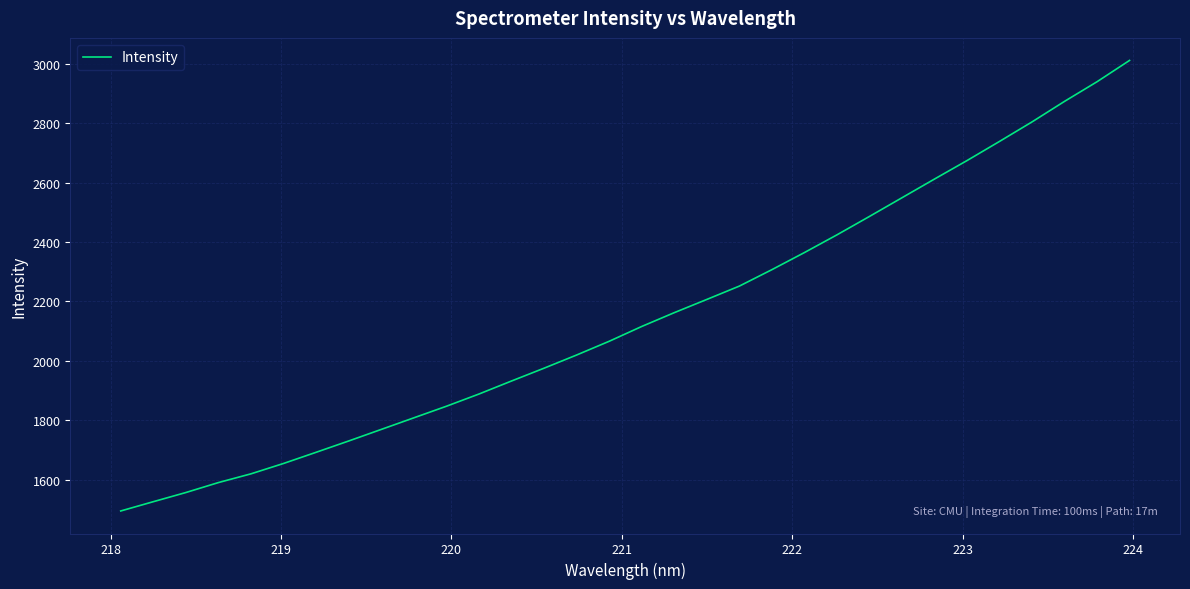

What is the difference between the second highest and minimum values?

1445.0